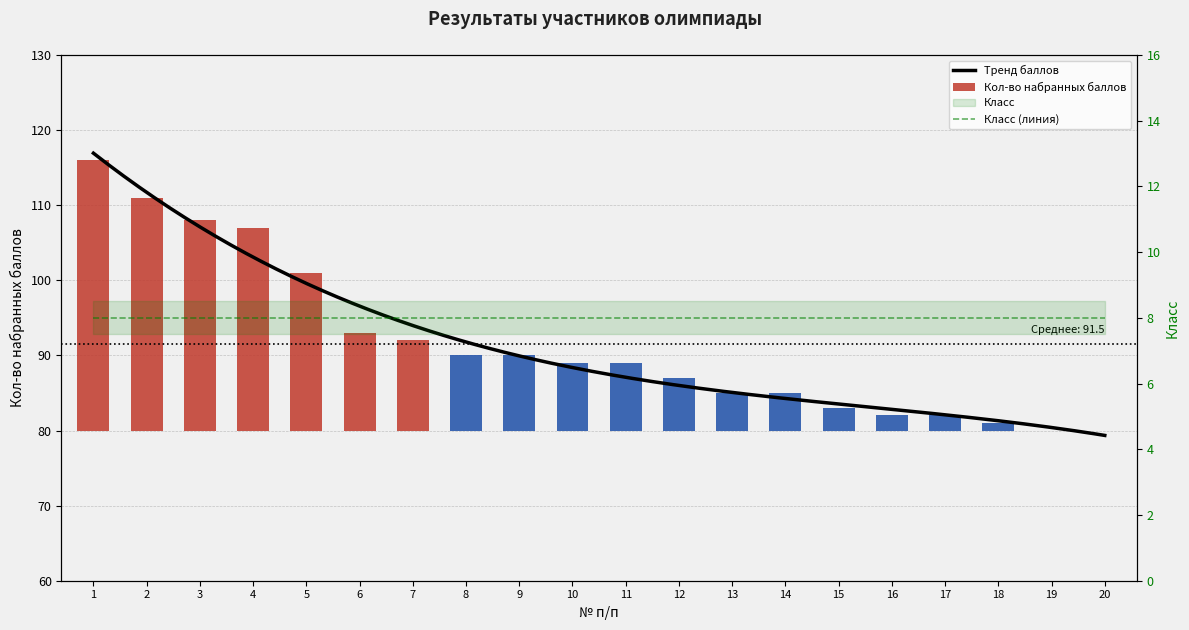

What is the change in value from 2 to 14?

-26